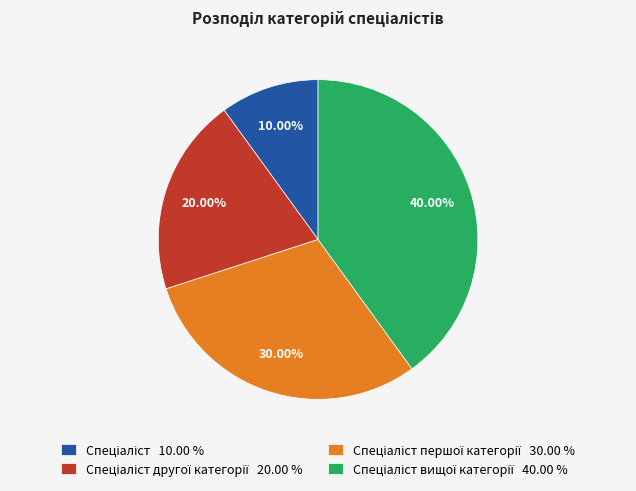

To the nearest percent, what is the average slice percentage?

25%